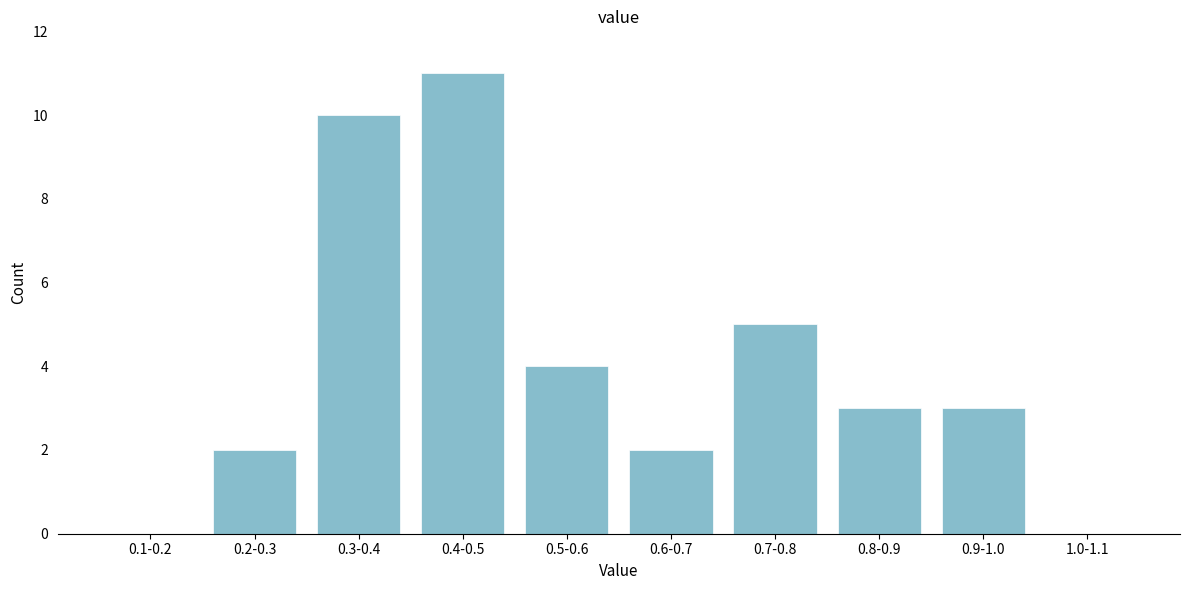

Reading left to right, what are all the values shown in this chart?

0.1-0.2=0	0.2-0.3=2	0.3-0.4=10	0.4-0.5=11	0.5-0.6=4	0.6-0.7=2	0.7-0.8=5	0.8-0.9=3	0.9-1.0=3	1.0-1.1=0